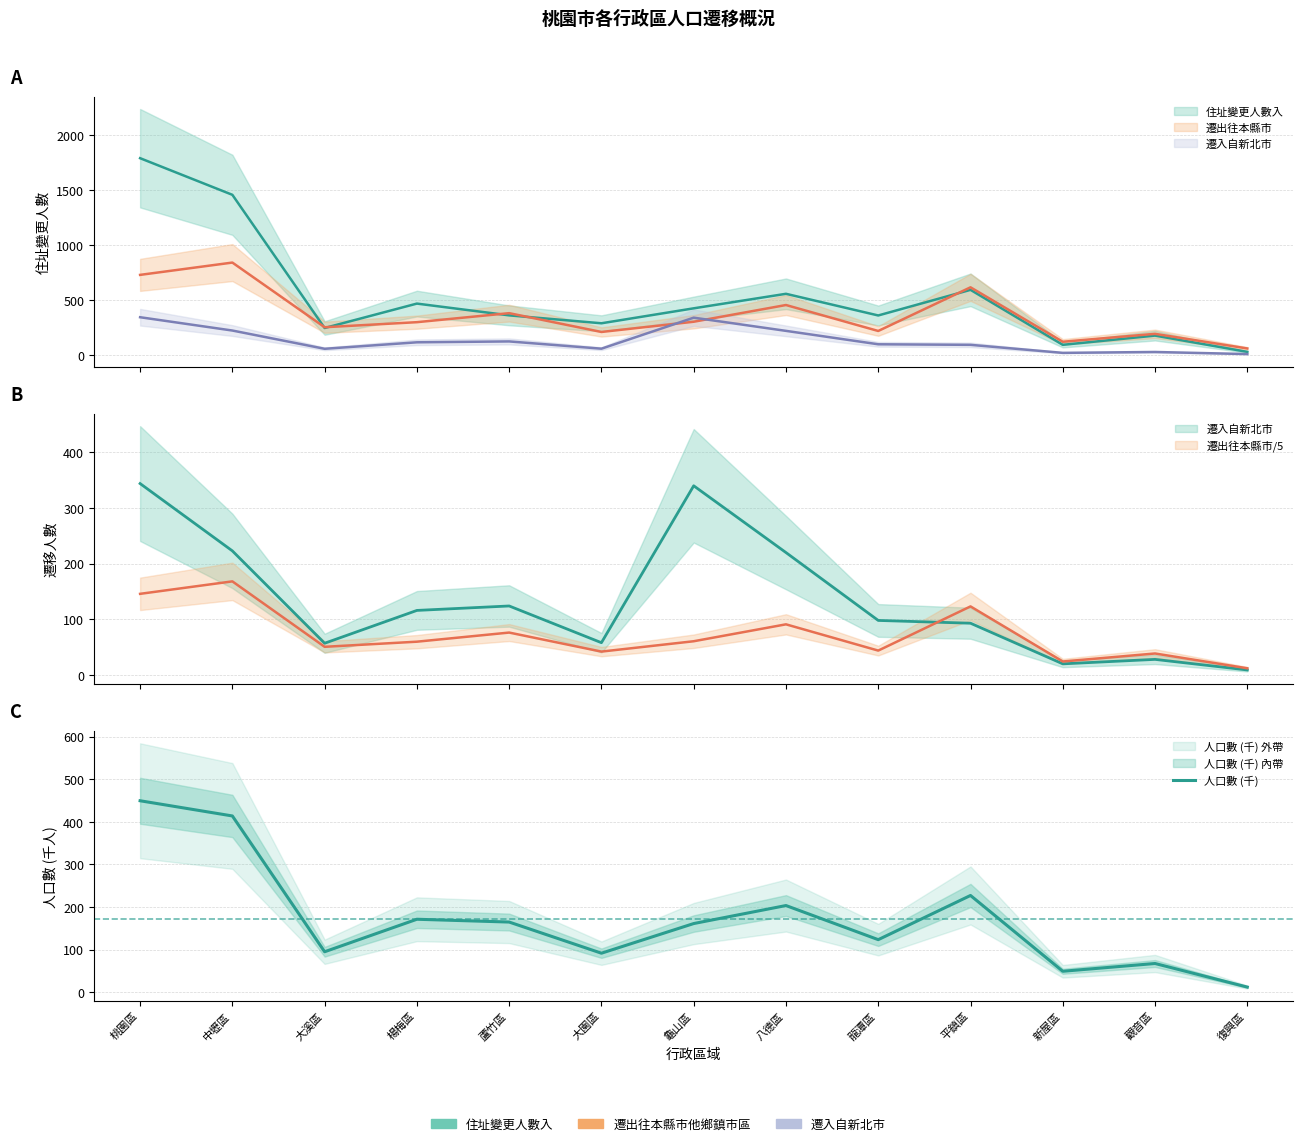

At which category does the data reach its first local valley?

大溪區